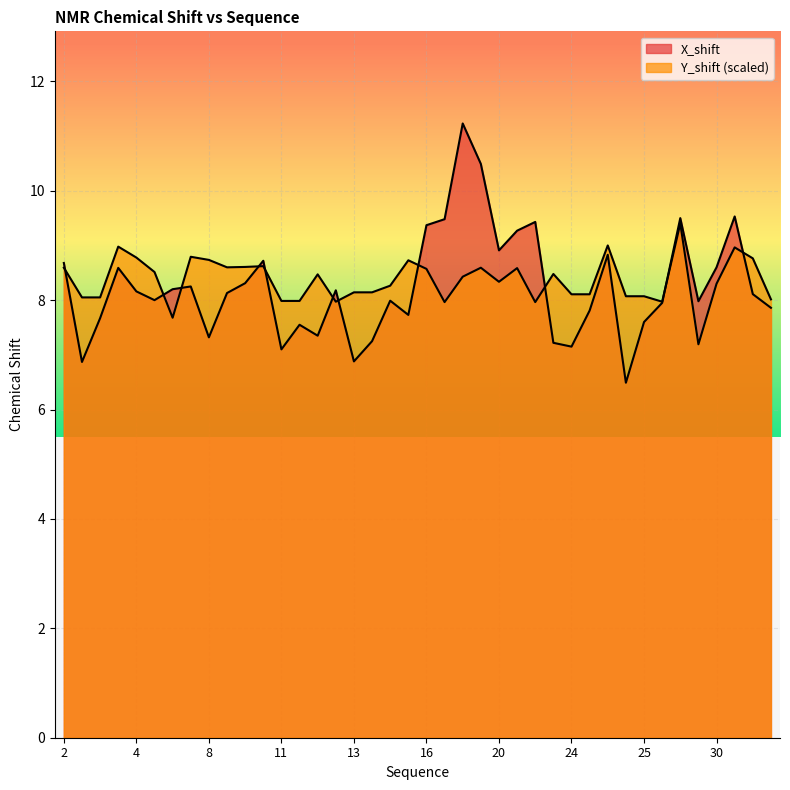

List the series in order of their peak value, highest first.

X_shift, Y_shift